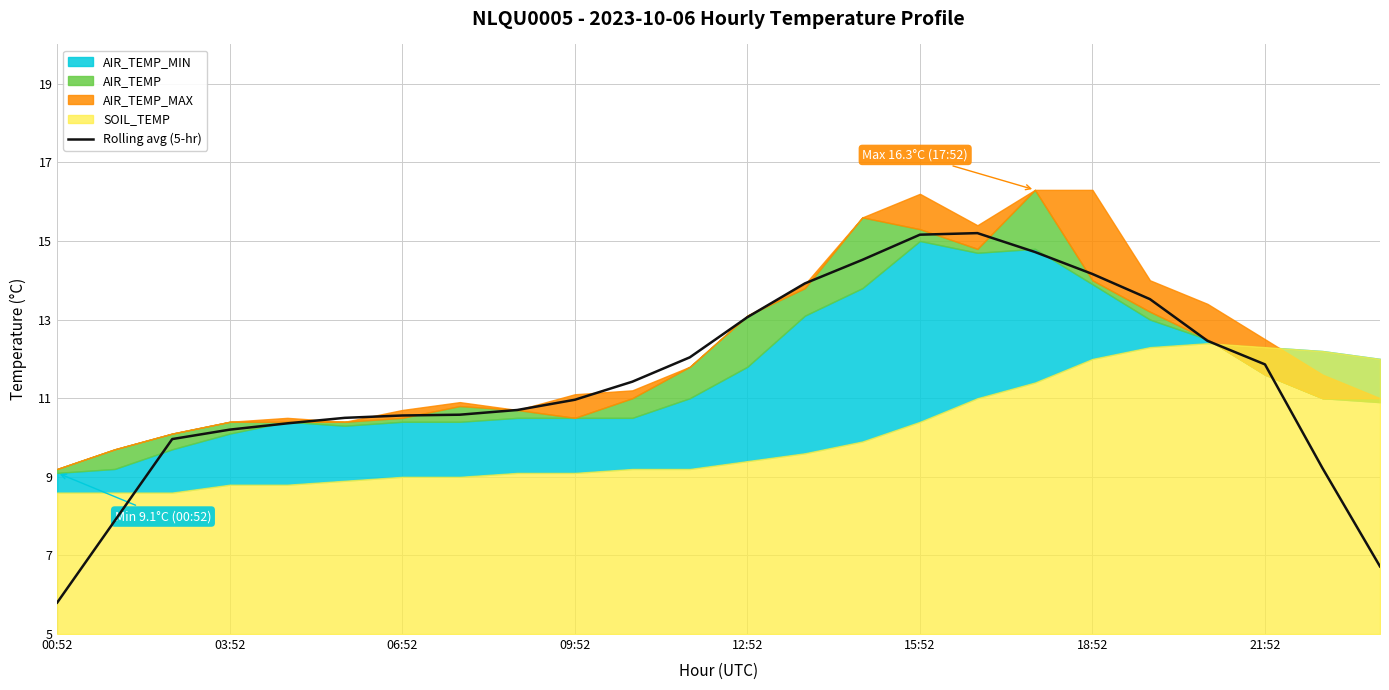

What is the minimum value shown in the chart?

5.8